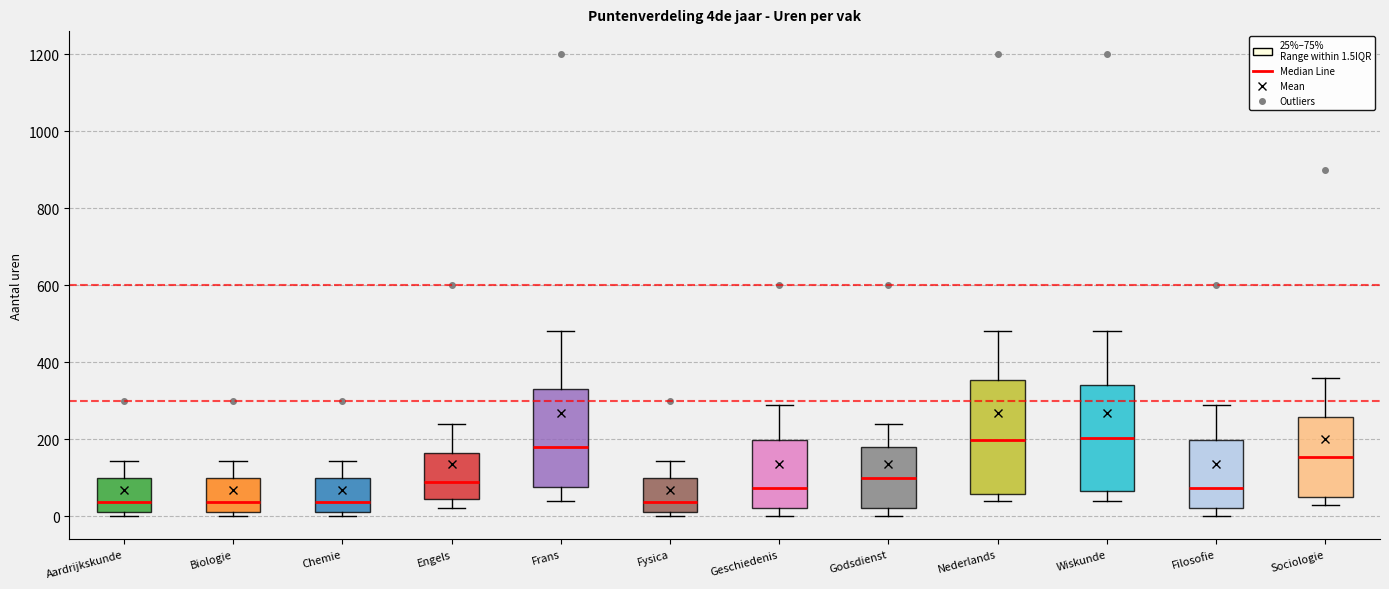

Where does the upper whisker of the box for Sociologie end on the y-axis? The values are not printed on the chart, so give them approximately, as read against the axis.

360